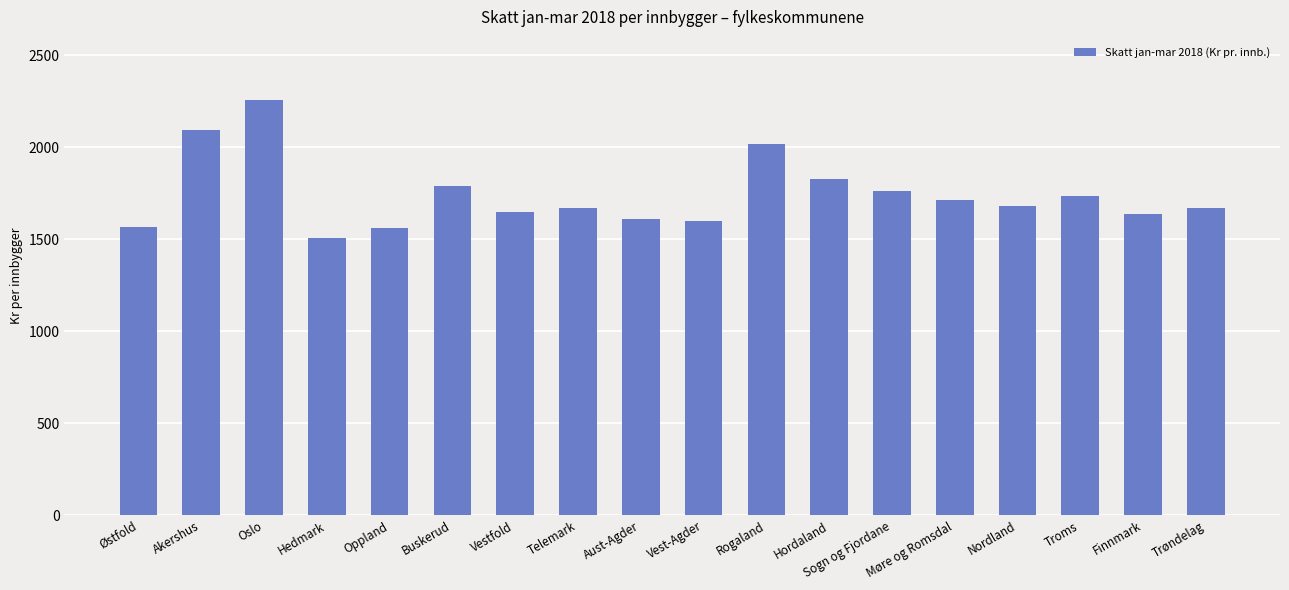

What is the maximum value shown in the chart?

2254.7